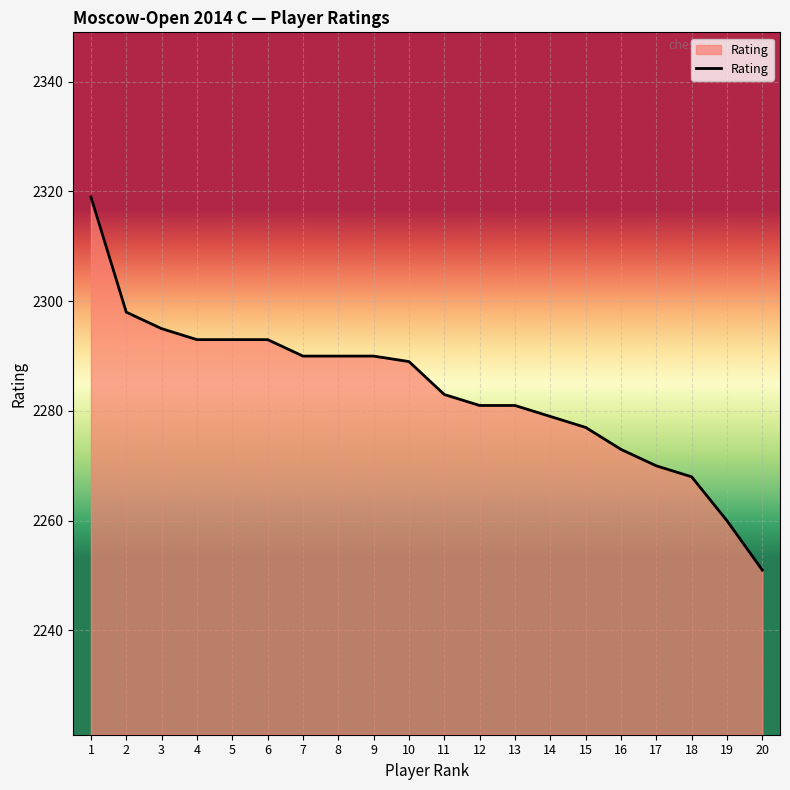

Reading left to right, transcribe all the data shown in this chart.

1=2319	2=2298	3=2295	4=2293	5=2293	6=2293	7=2290	8=2290	9=2290	10=2289	11=2283	12=2281	13=2281	14=2279	15=2277	16=2273	17=2270	18=2268	19=2260	20=2251